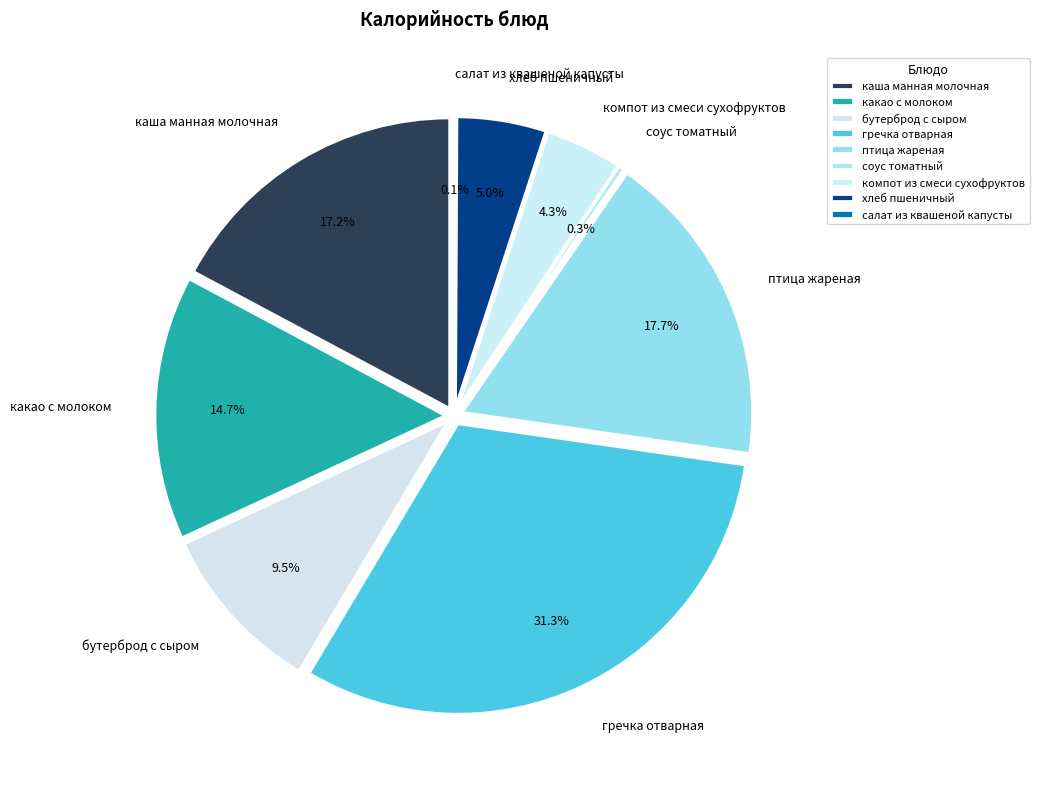

Do каша манная молочная and какао с молоком together represent more than half of the pie?

No